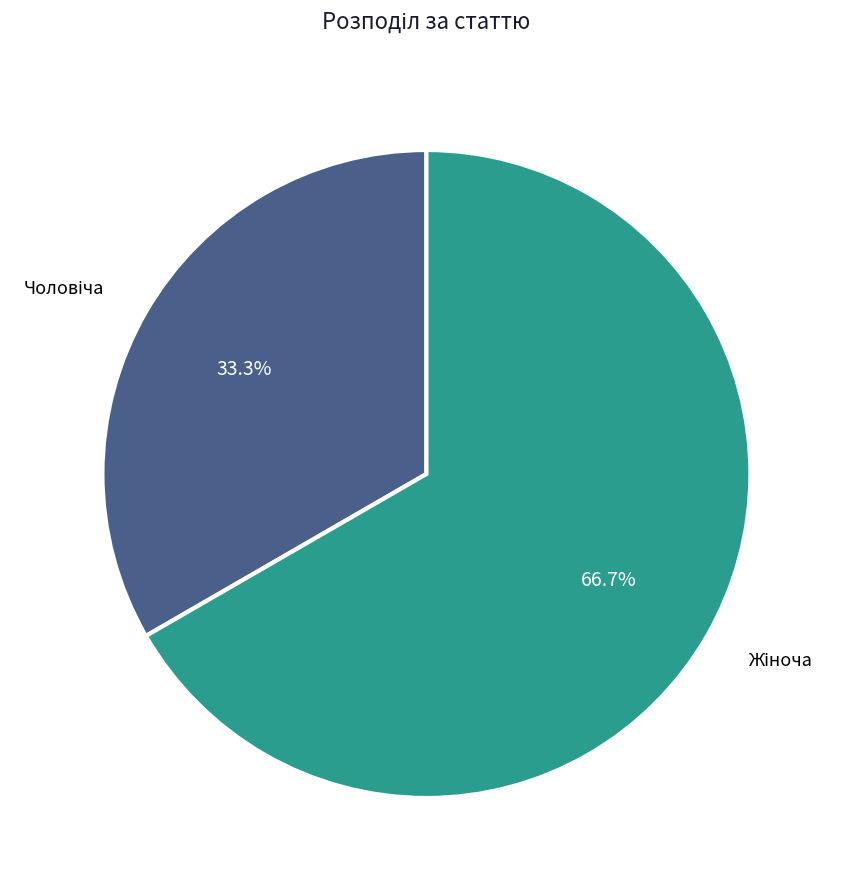

Is there a majority slice in this chart?

Yes